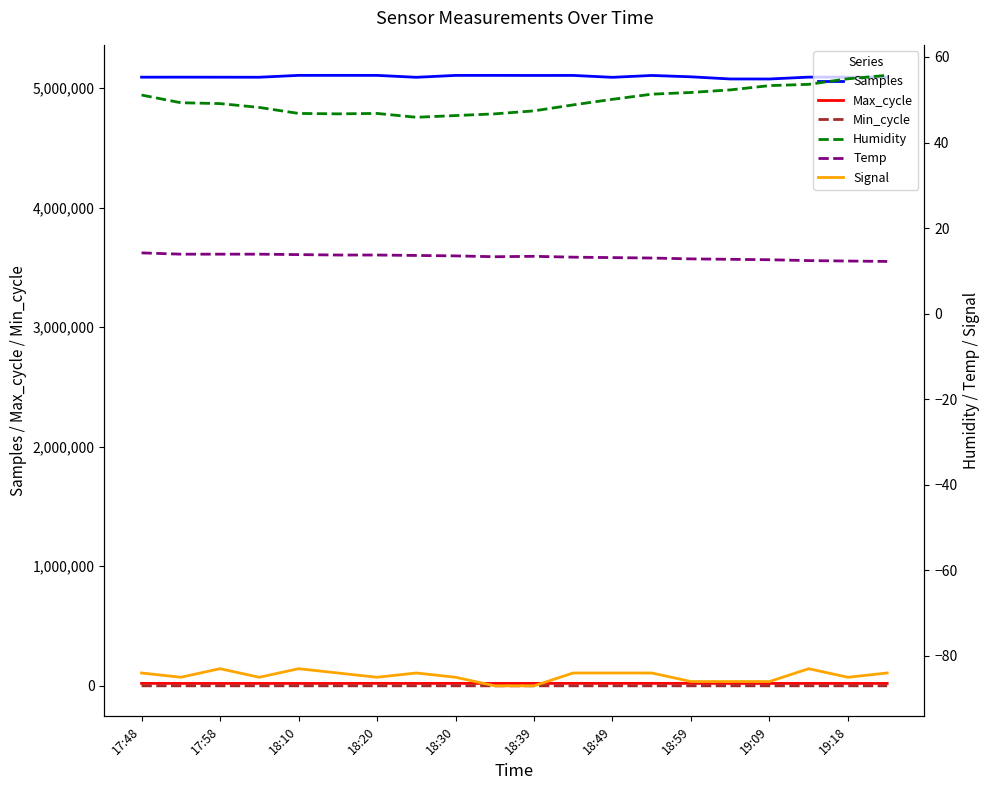

What are all the series names shown in the legend?

Samples, Max_cycle, Min_cycle, Humidity, Temp, Signal